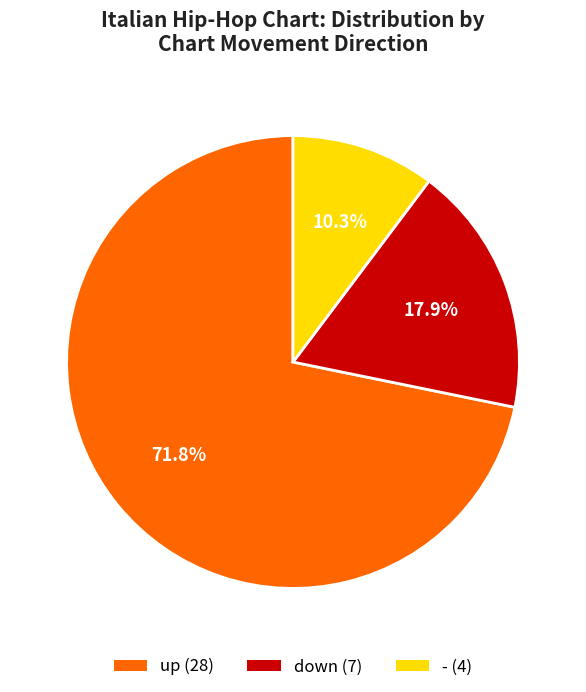

How many segments does this pie chart have?

3